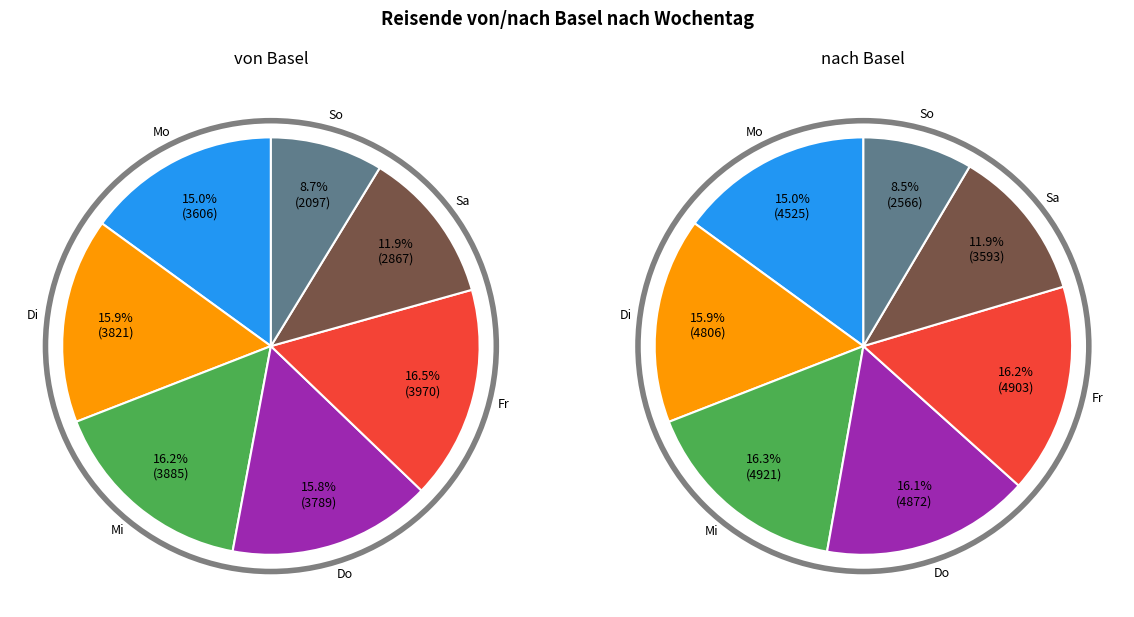

Rank the series at So from lowest to highest value.

von Basel, nach Basel